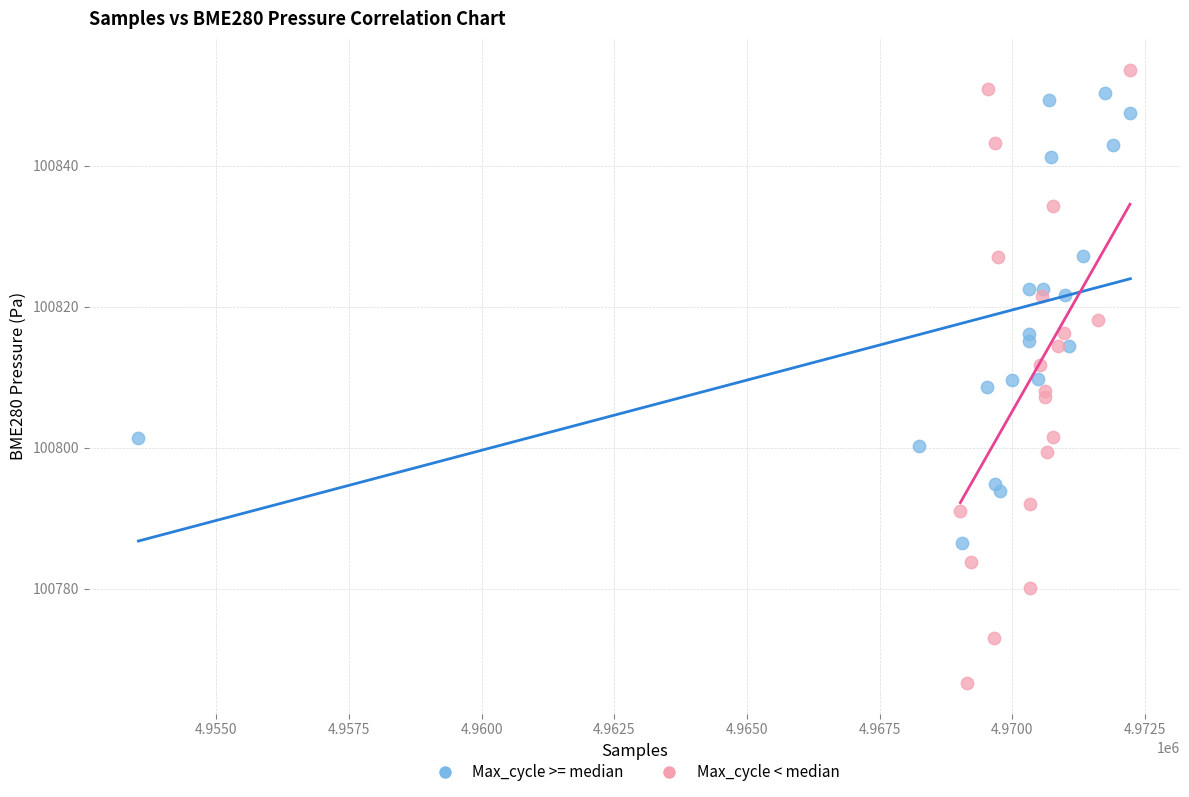

Which series reaches the minimum Y coordinate?

Max_cycle < median